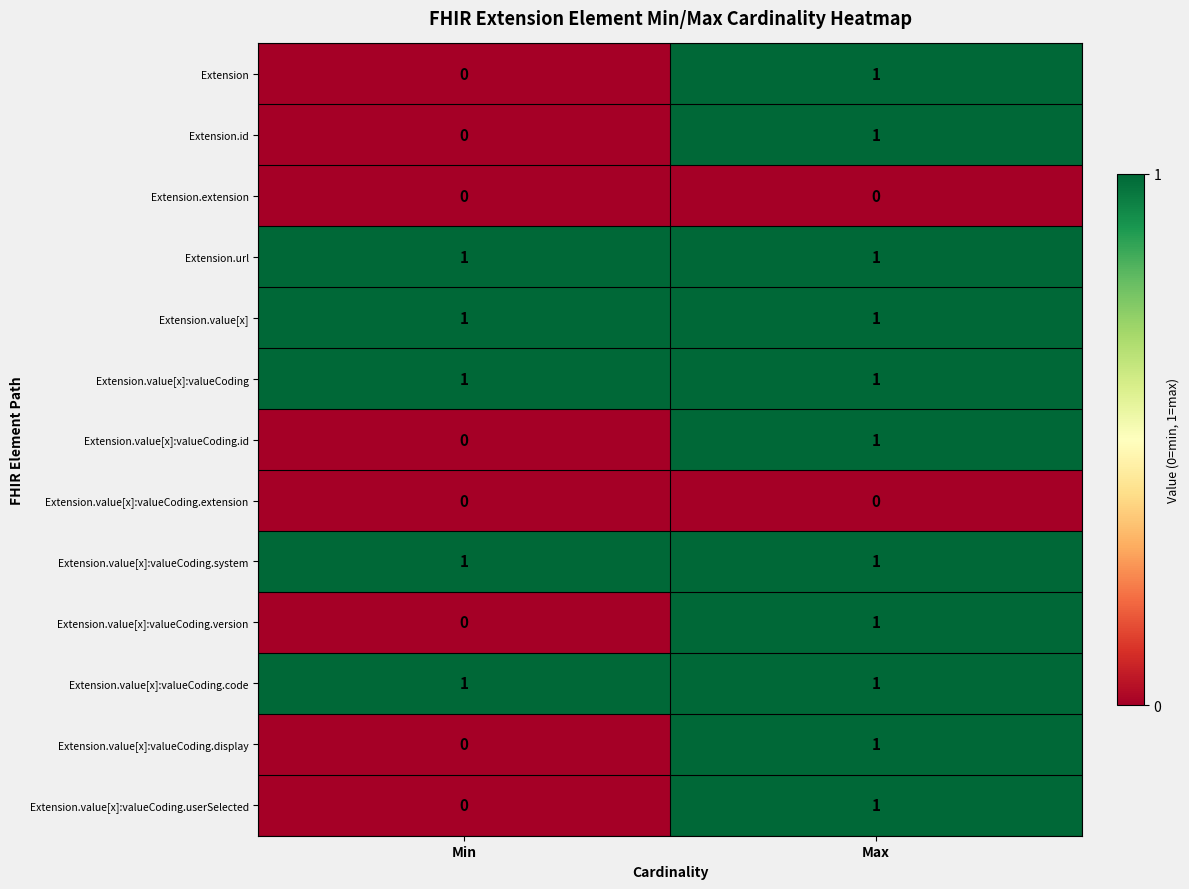

At which category is the sum across all series the highest?

Max